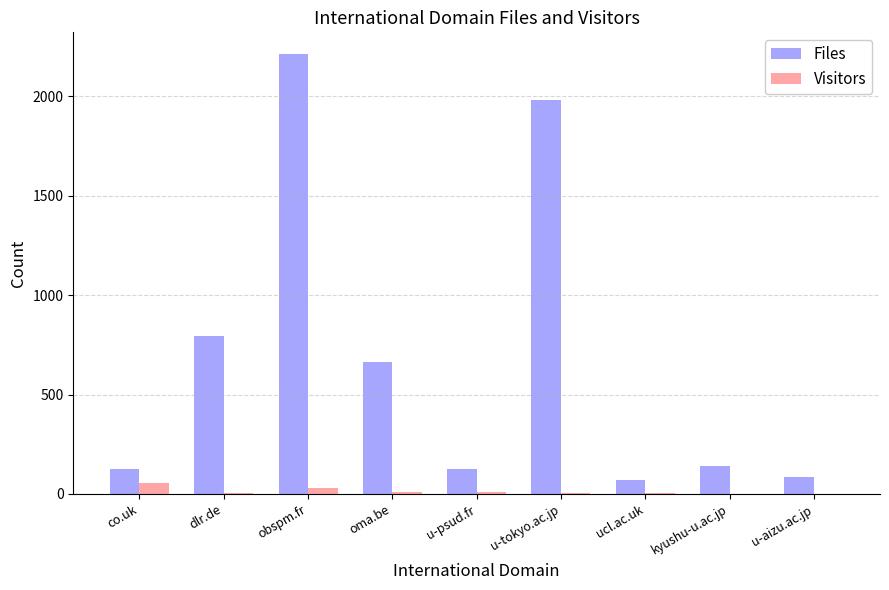

Between dlr.de and ucl.ac.uk, which series saw the biggest shift?

Files